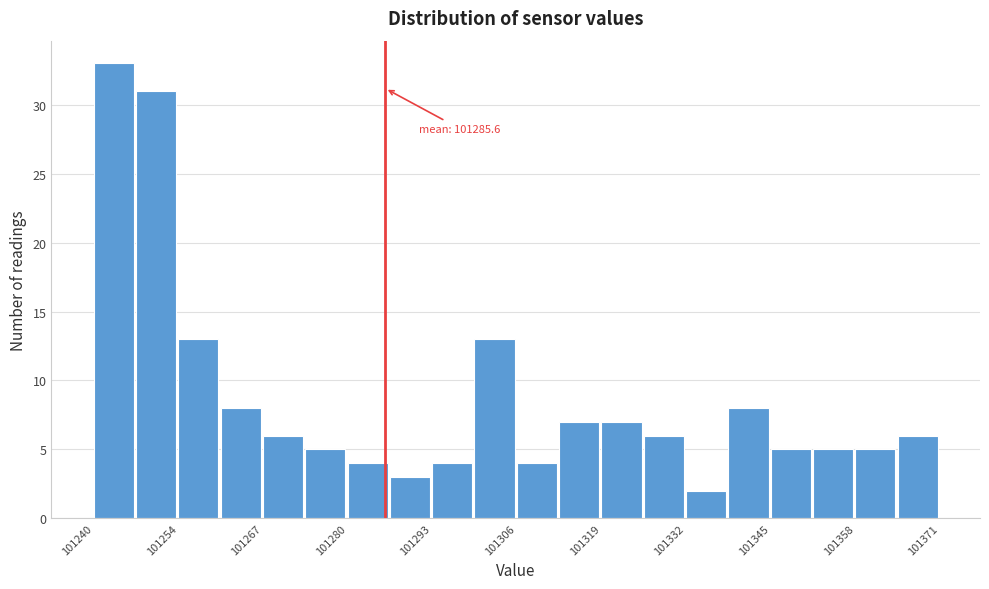

Around what value on the x-axis is the tallest bar? Give the approximate position of its centre, as read against the axis.

101244